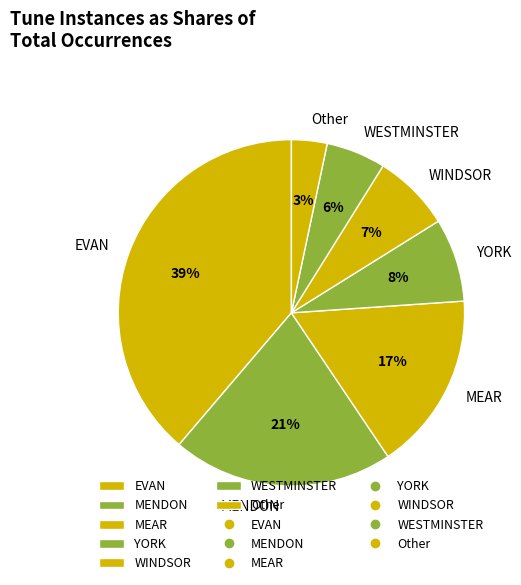

True or false: EVAN accounts for 45% of the total.

False